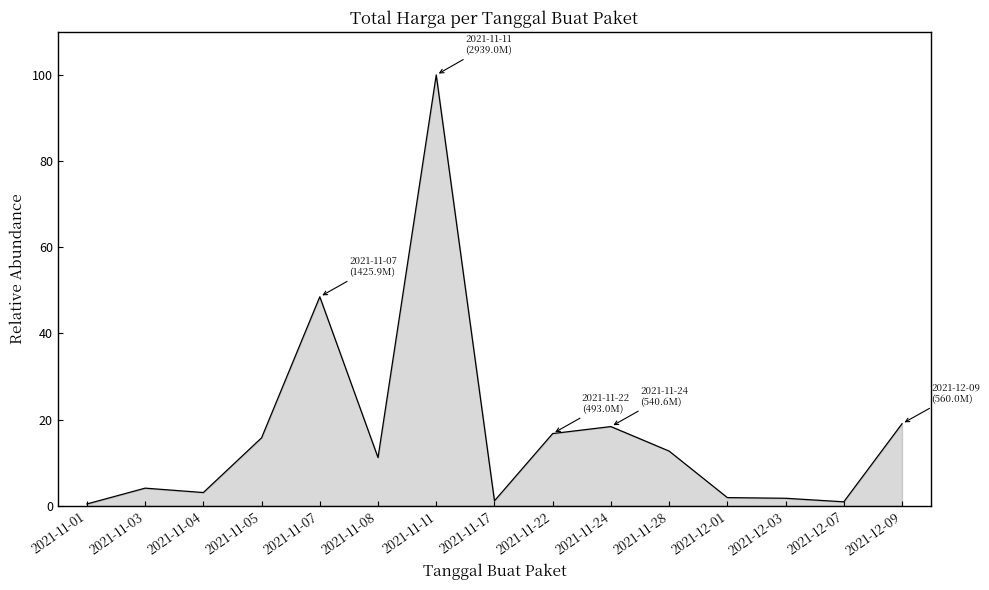

Is it true that the value at 2021-11-08 is 11.2?

True